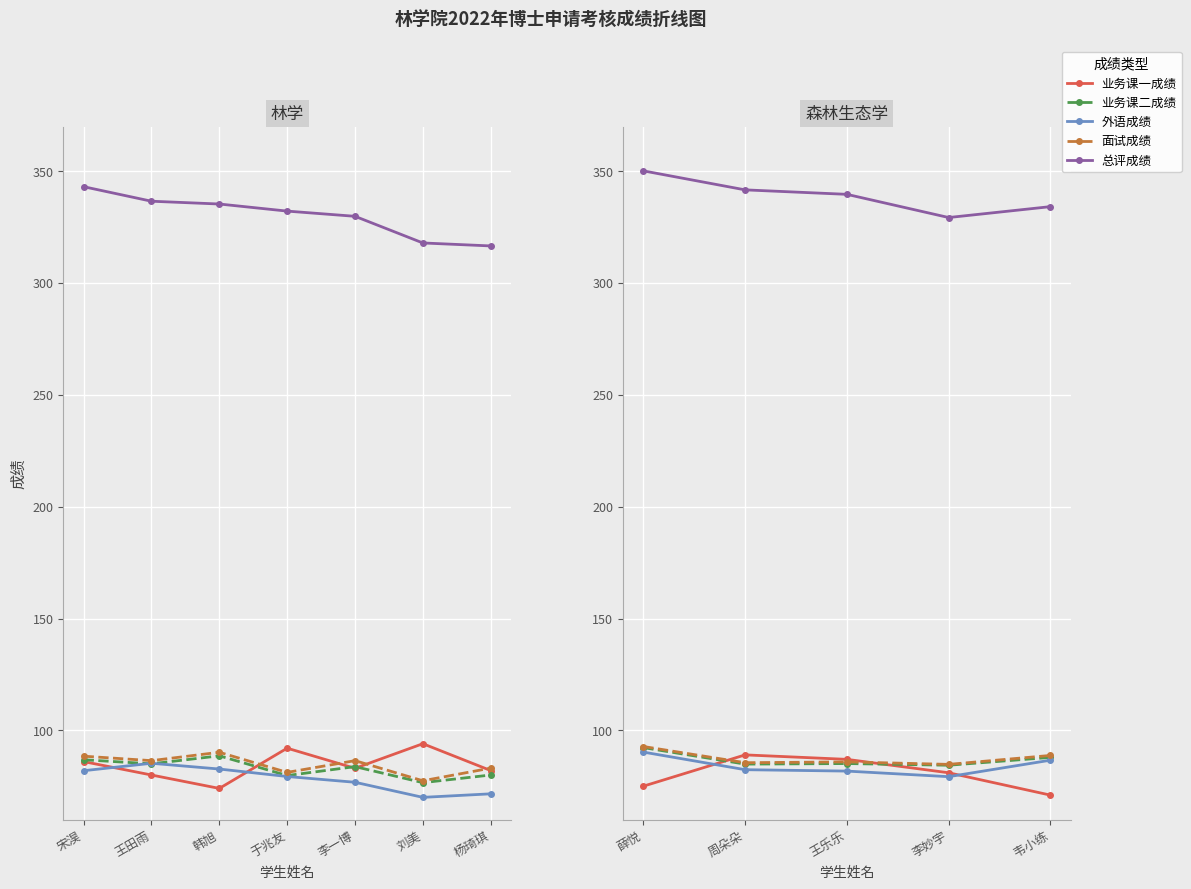

Between which two adjacent categories do 业务课一成绩 and 业务课二成绩 first intersect?

薛悦 and 周朵朵